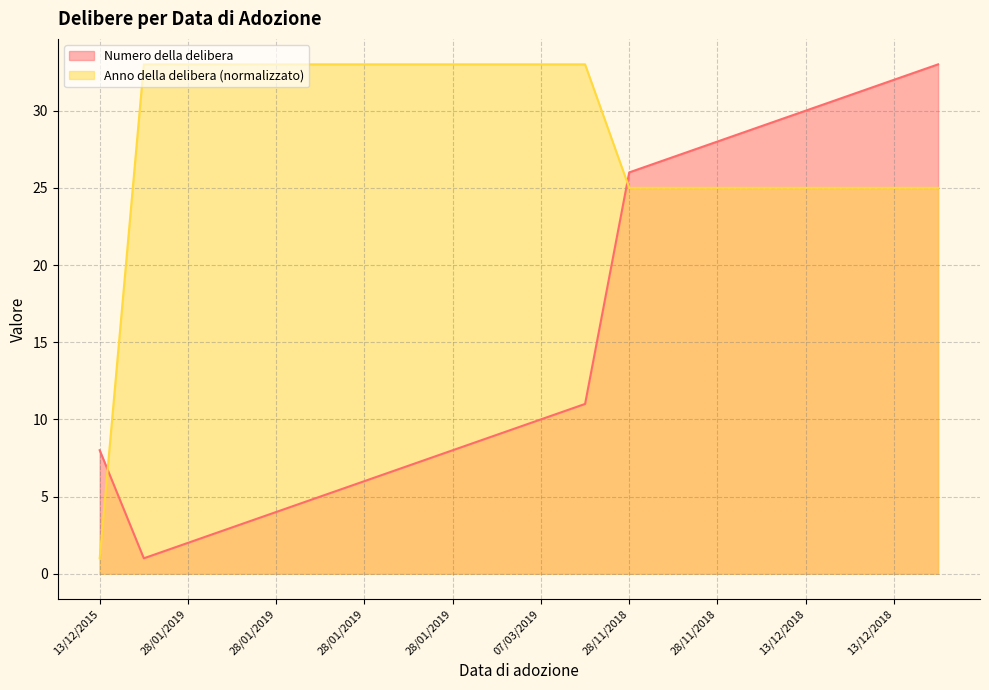

The value of Numero della delibera at 28/01/2019 is 5. True or false?

True